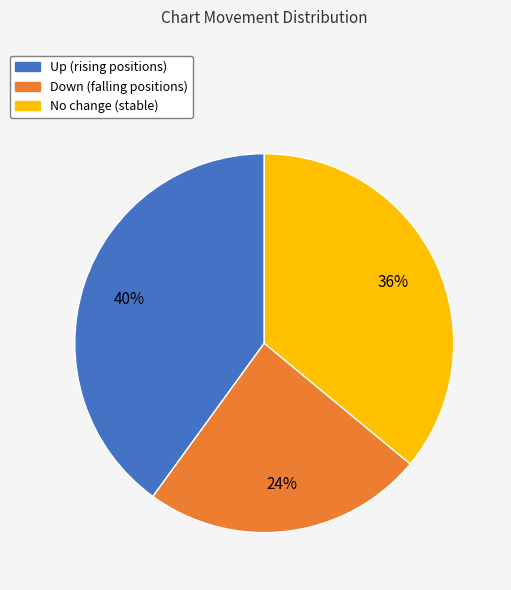

To the nearest percent, what is the difference between the largest and smallest slice percentages?

16%